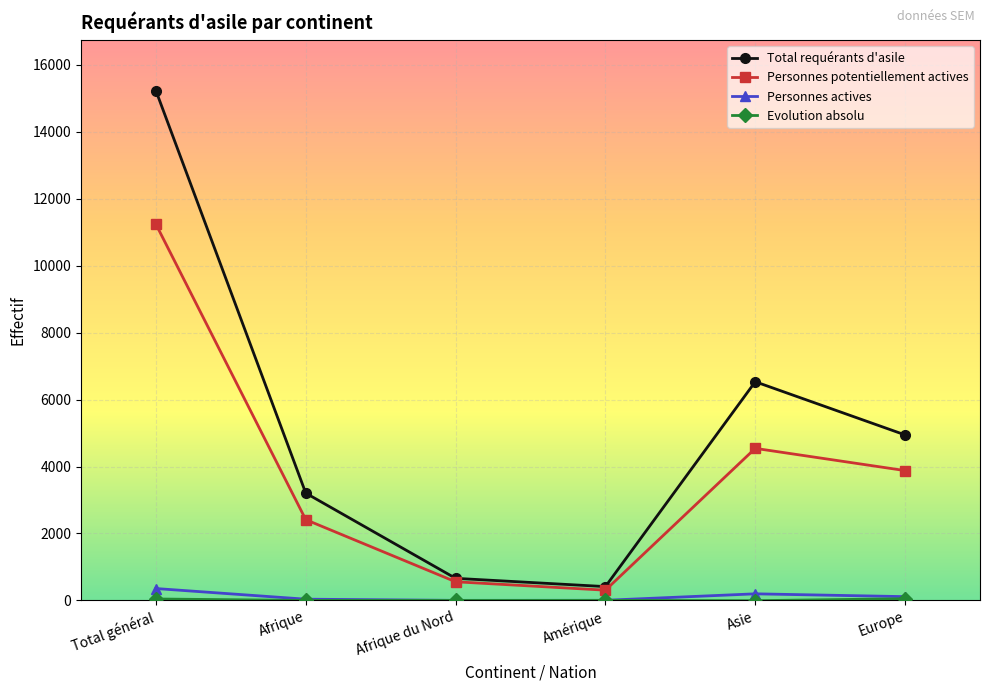

True or false: Total requérants d'asile and Personnes actives intersect in this chart.

False